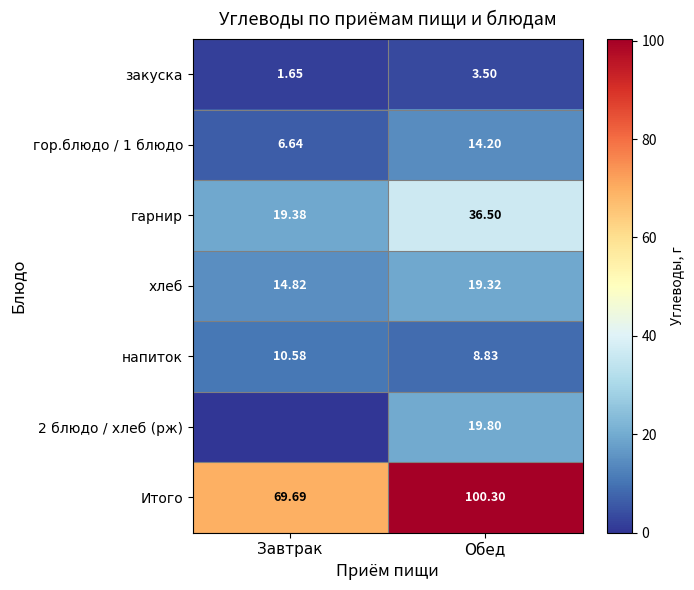

Is the value of хлеб at Обед greater than the value of гор.блюдо / 1 блюдо at Обед?

Yes